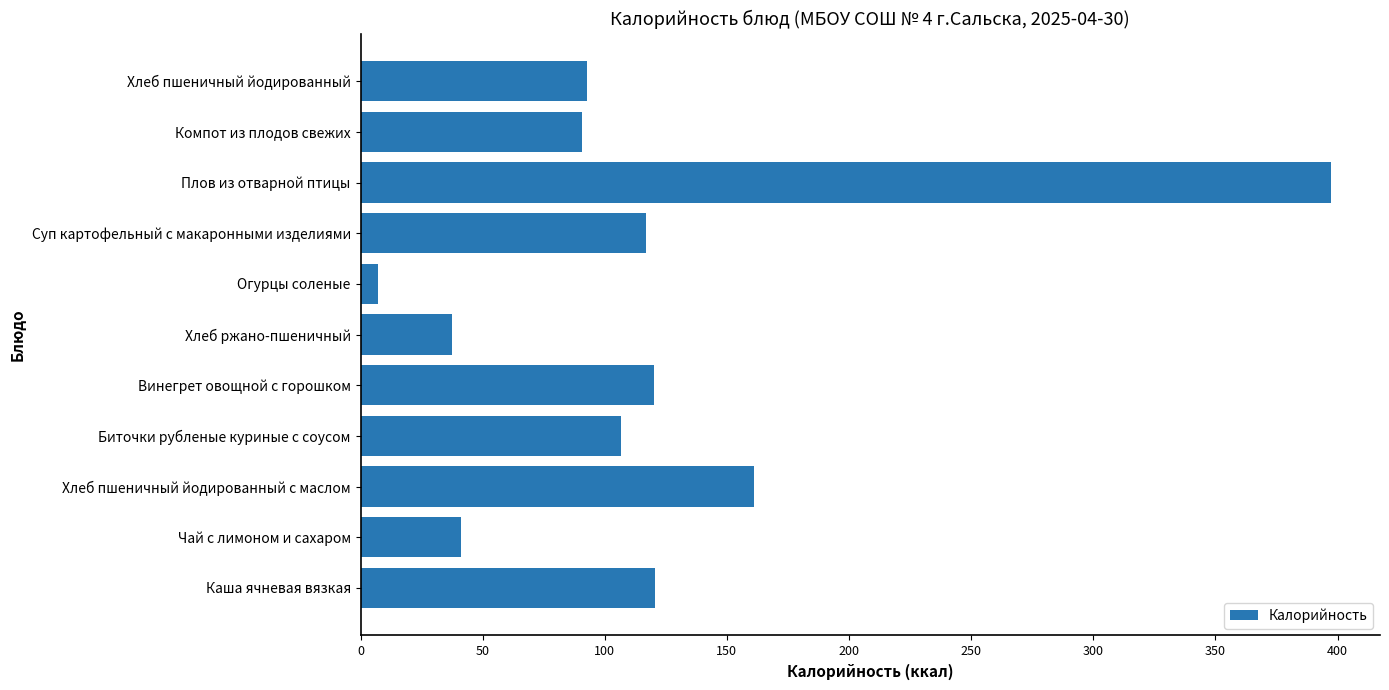

Count the number of categories in the chart.

11